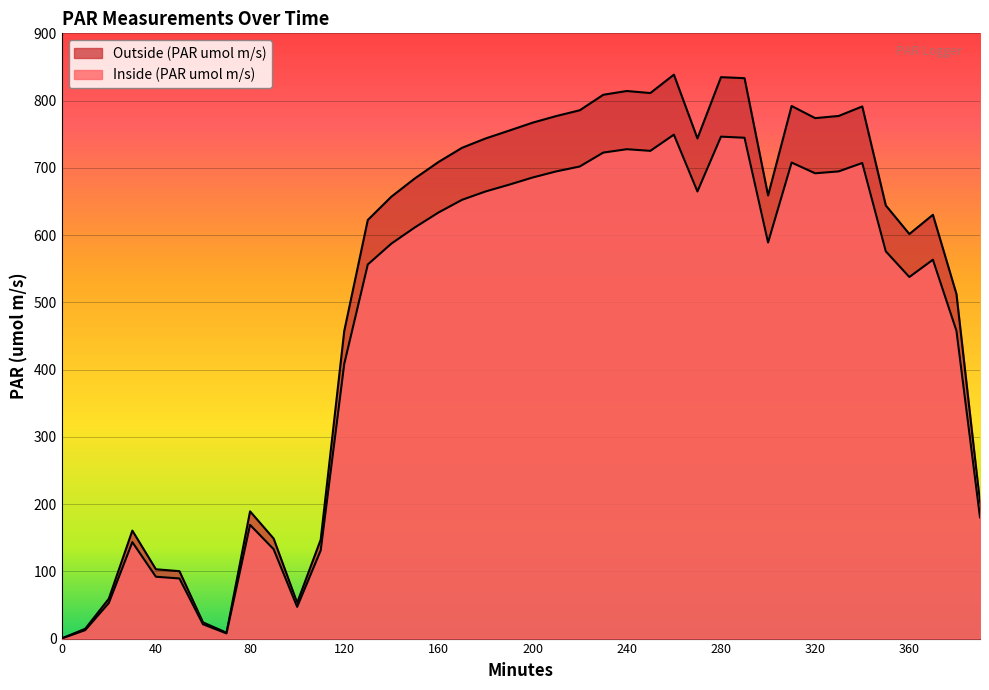

At which category does Outside (PAR umol m/s) reach its first local peak?

30